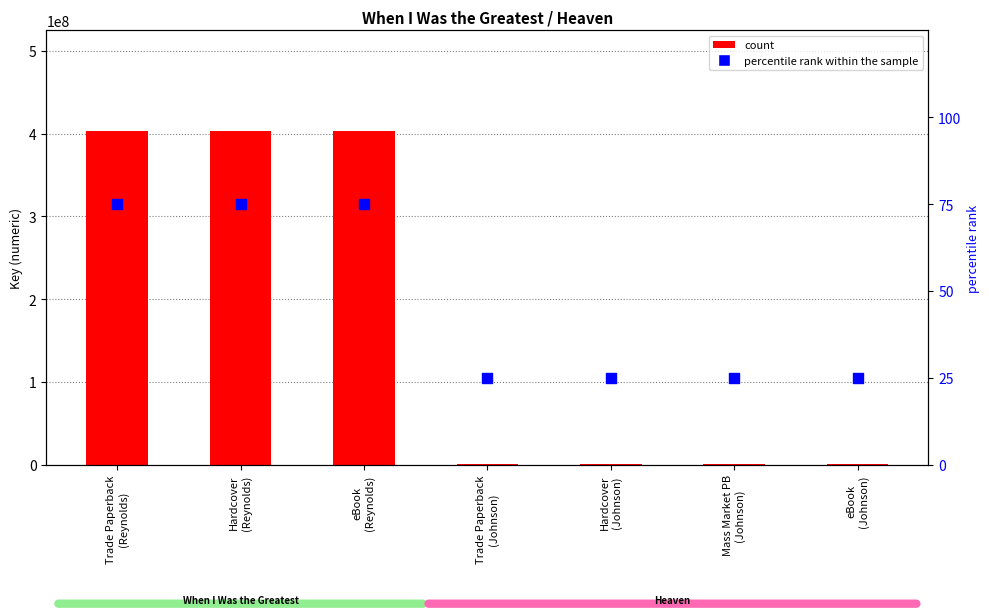

Which series reaches the minimum Y coordinate?

percentile rank within the sample